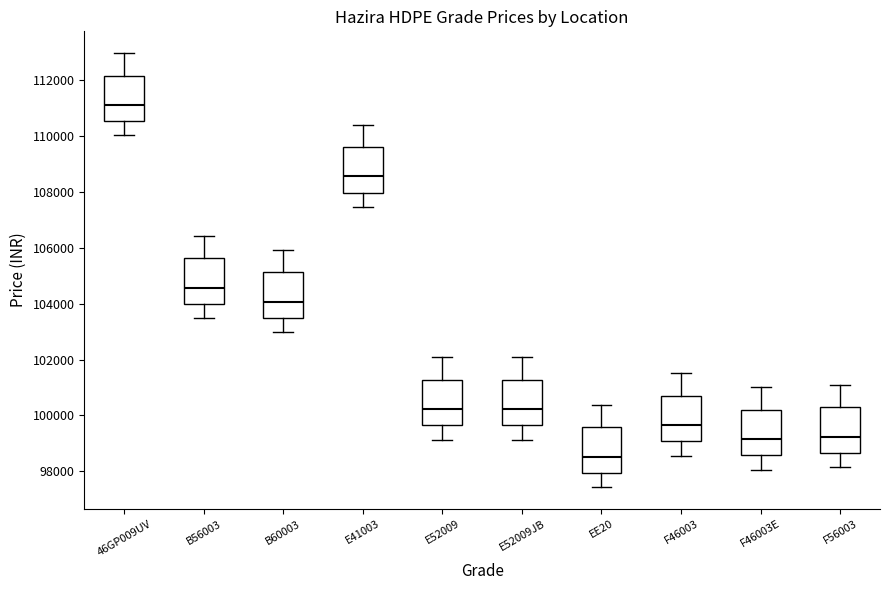

Which box has the highest median line?

46GP009UV